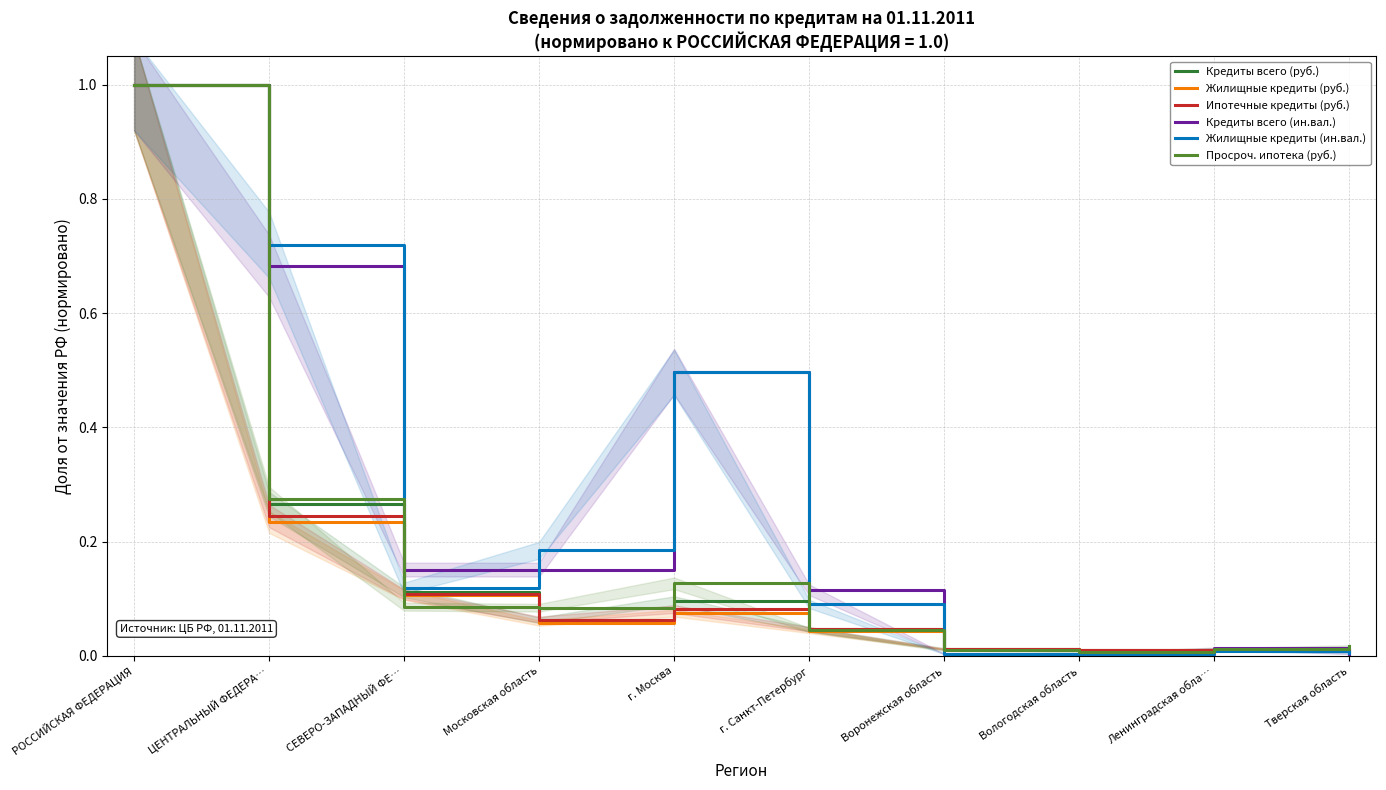

Which series has the largest range (max minus min)?

Кредиты всего (ин.вал.)